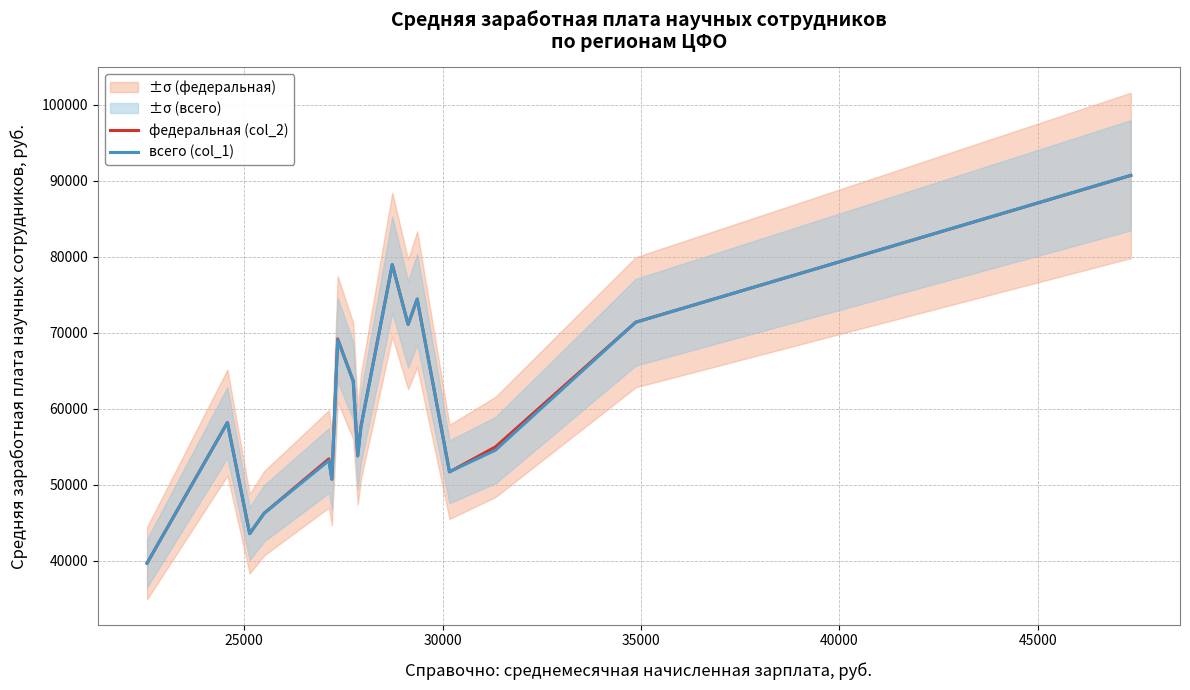

What is the value of the всего (col_1) point at the 14th from the left?

51679.2